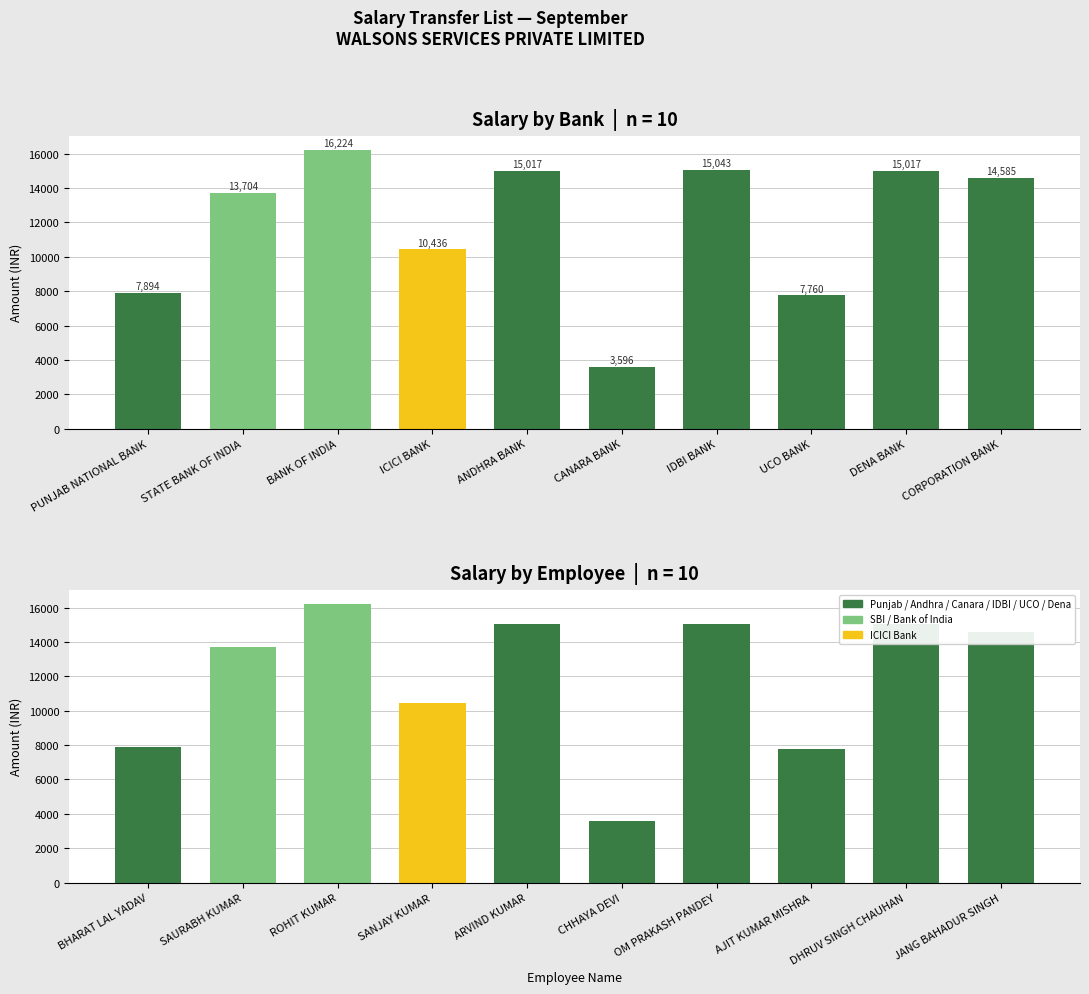

What is the difference between the values at ROHIT KUMAR and AJIT KUMAR MISHRA?

8464